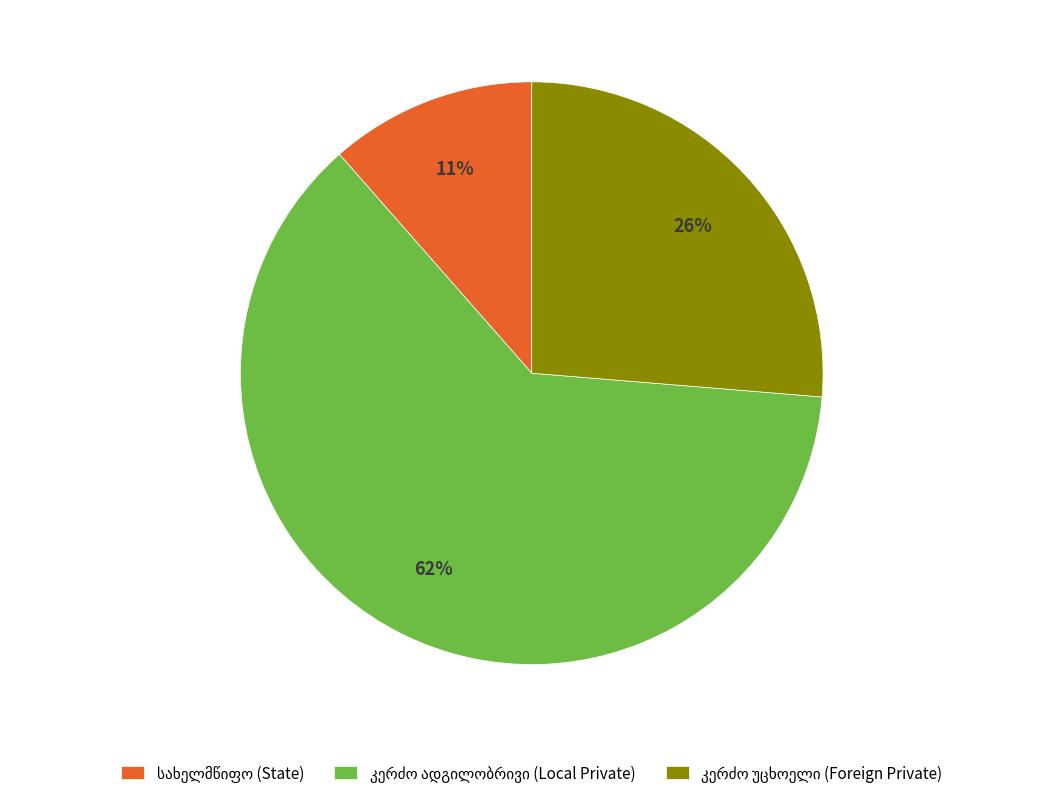

Does any single category account for the majority?

Yes